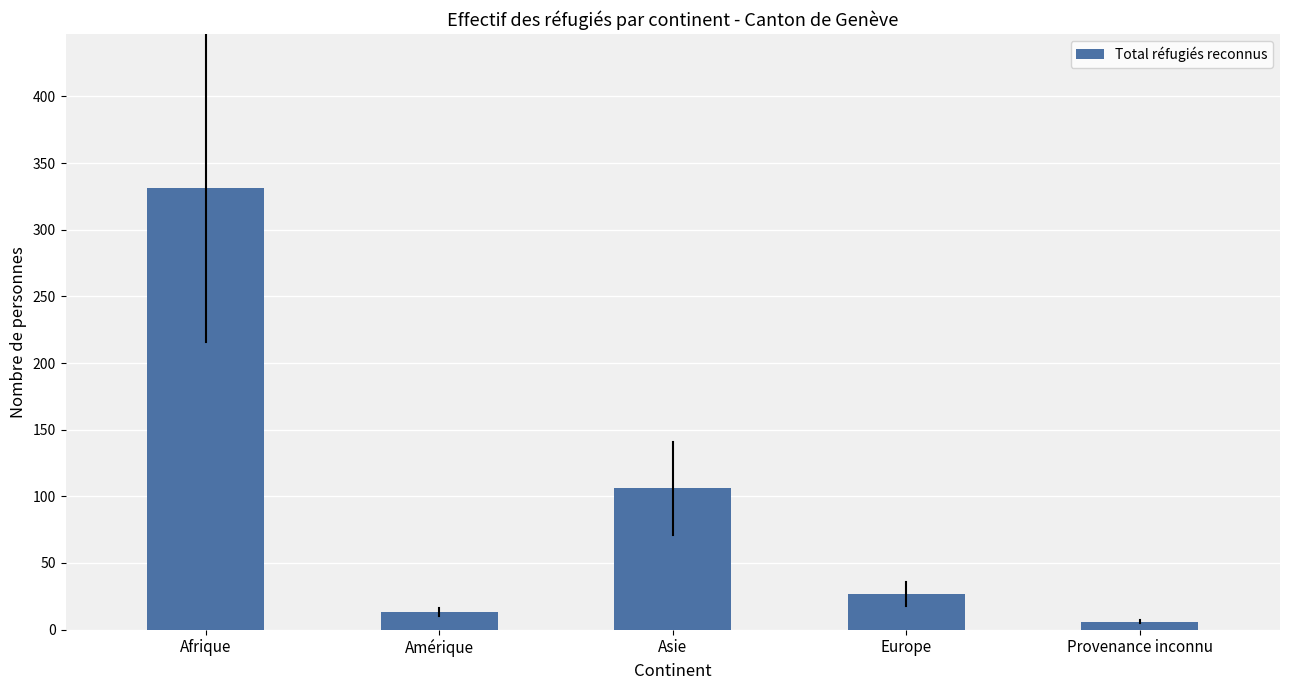

What is the change in value from Amérique to Europe?

+14